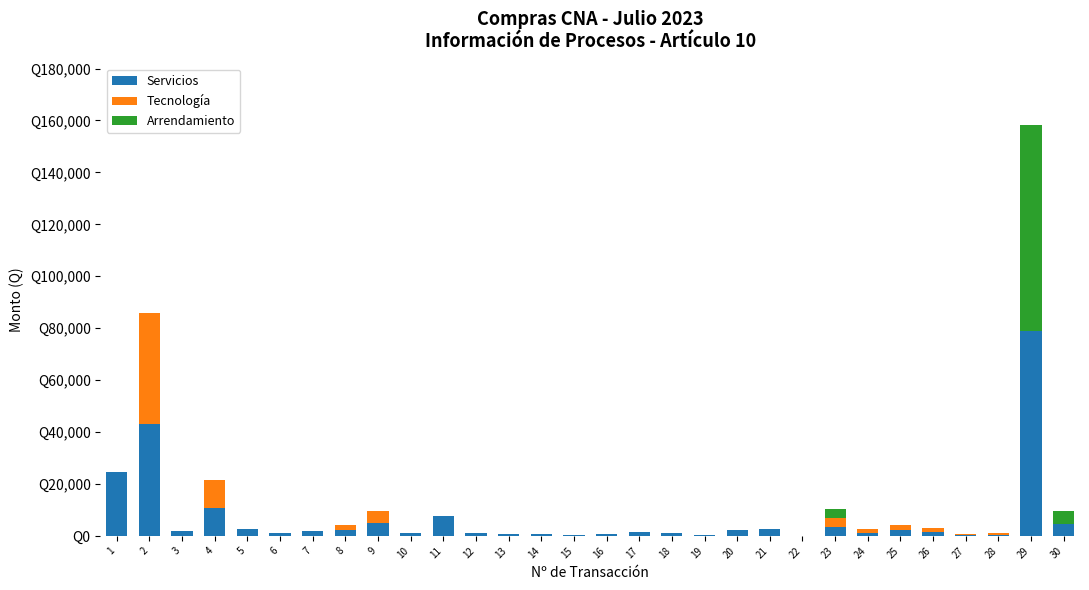

Which series changed the most between 3 and 19?

Servicios